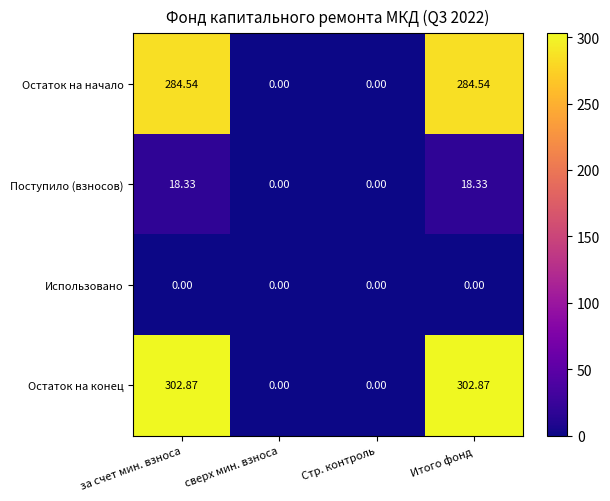

Which series has the largest range (max minus min)?

Остаток на конец